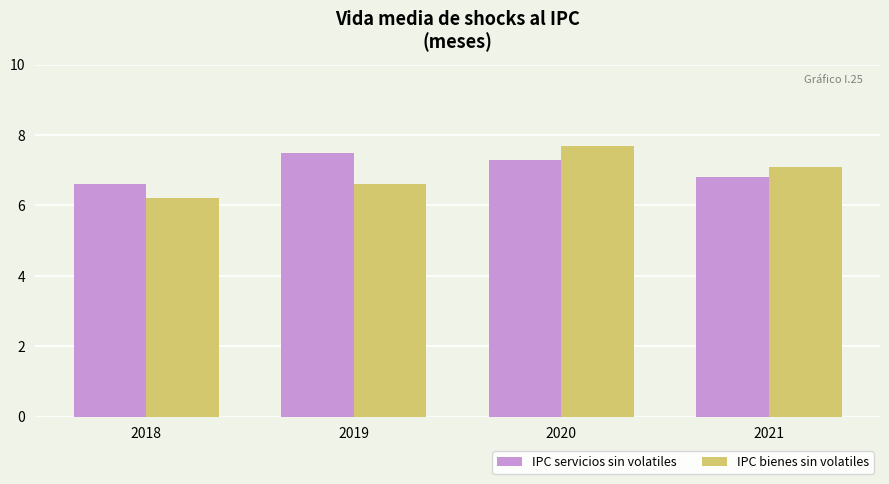

What is the difference between the maximum and second lowest values in the IPC bienes sin volatiles series?

1.1